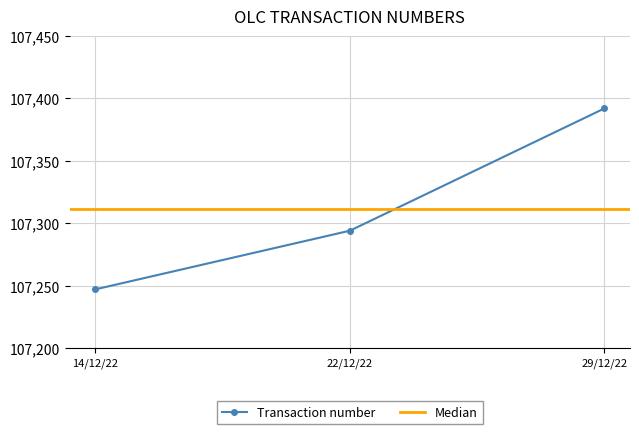

Reading right to left, list all the values displayed in this chart.

107392	107294	107247